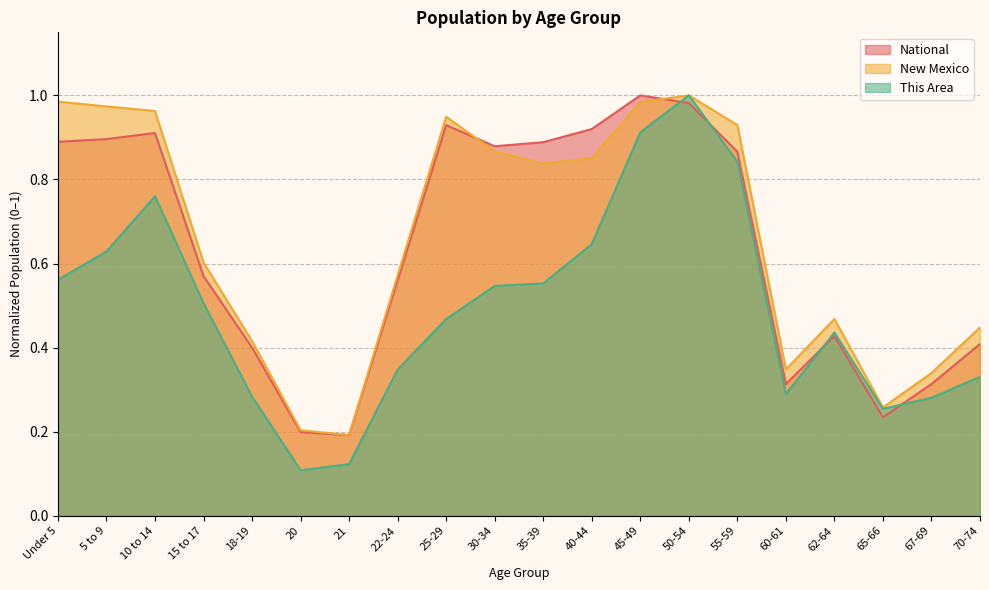

At which category does the chart reach its minimum across all series?

20